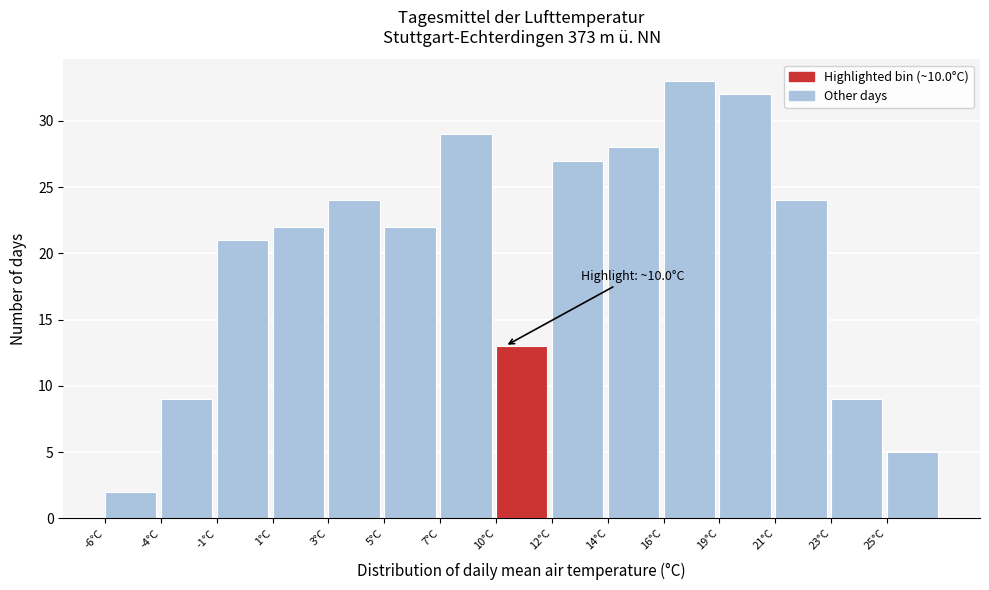

Reading left to right, extract all data points from this chart.

-6°C=2	-4°C=9	-1°C=21	1°C=22	3°C=24	5°C=22	7°C=29	10°C=13	12°C=27	14°C=28	16°C=33	19°C=32	21°C=24	23°C=9	25°C=5